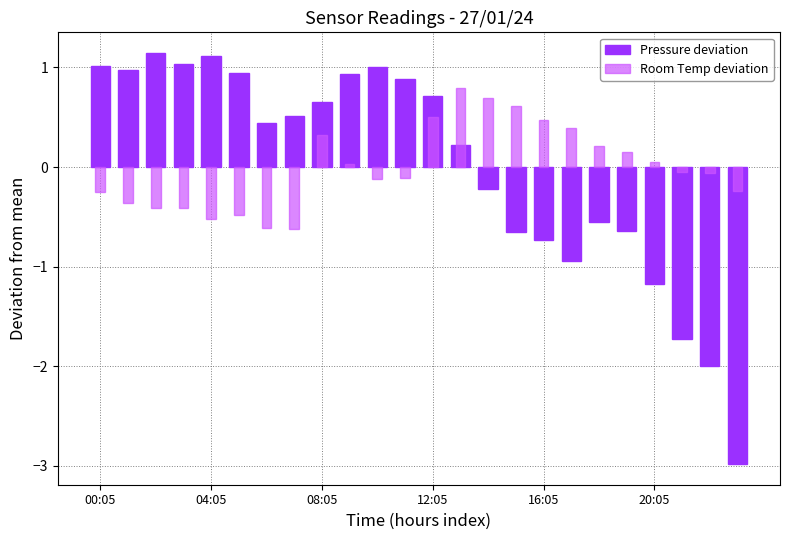

What are all the series names shown in the legend?

Pressure deviation, Room Temp deviation